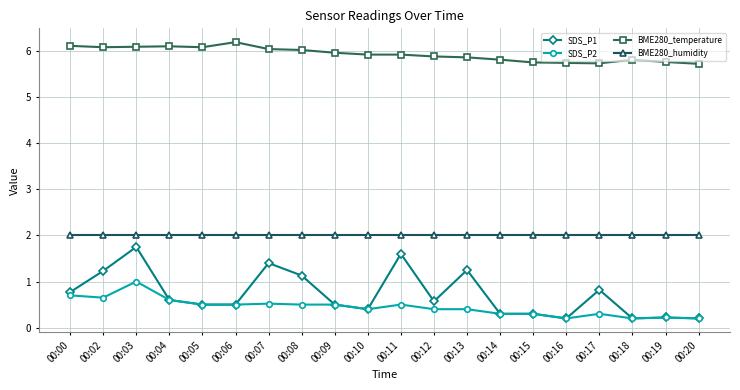

True or false: SDS_P2 and BME280_humidity cross at least once.

False